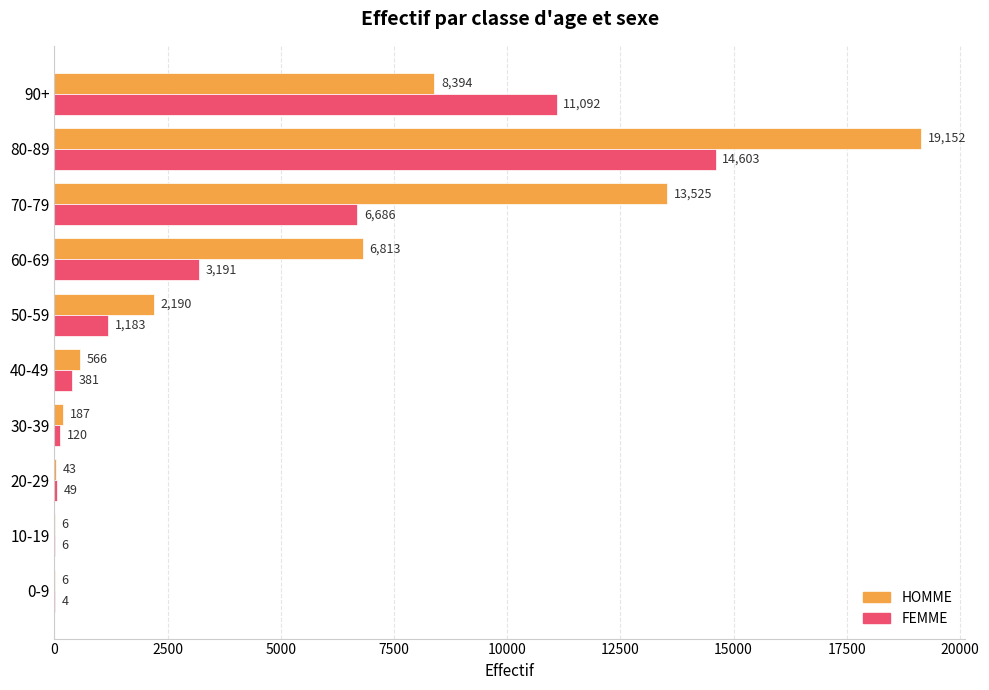

At which label is FEMME closest to 7303?

70-79